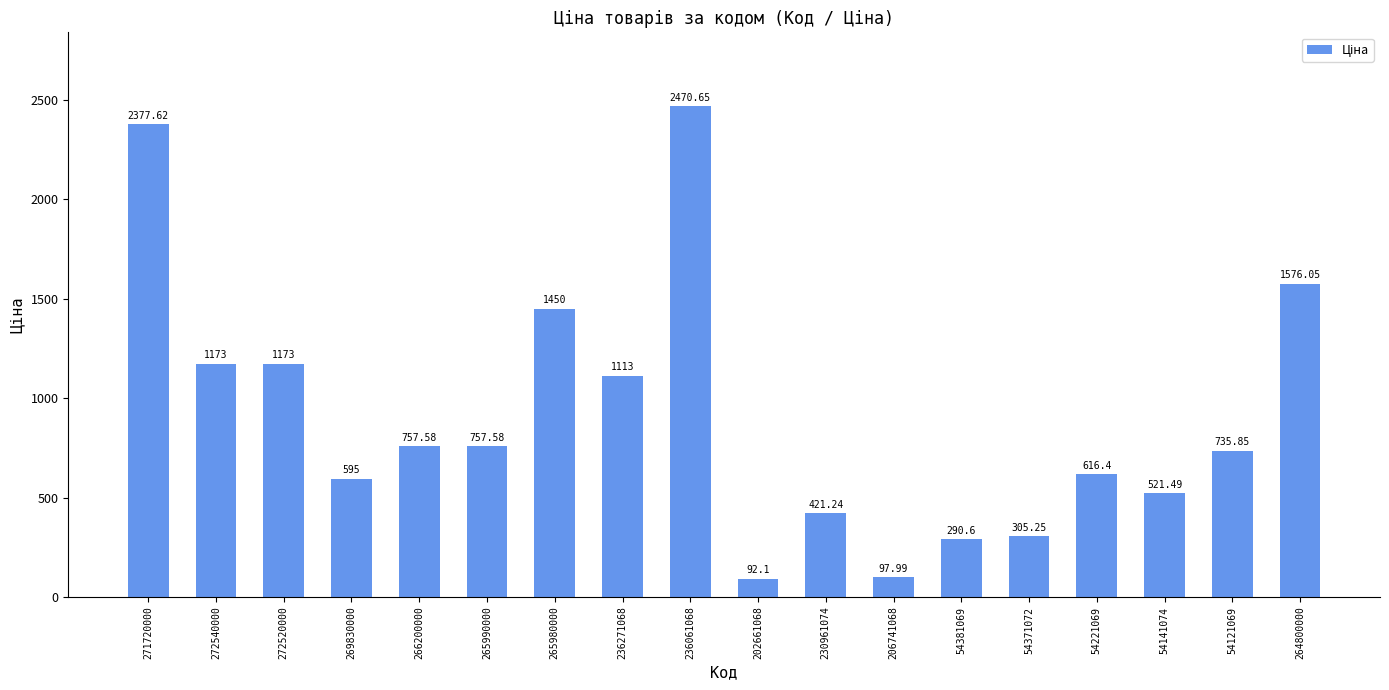

What is the minimum value shown in the chart?

92.1